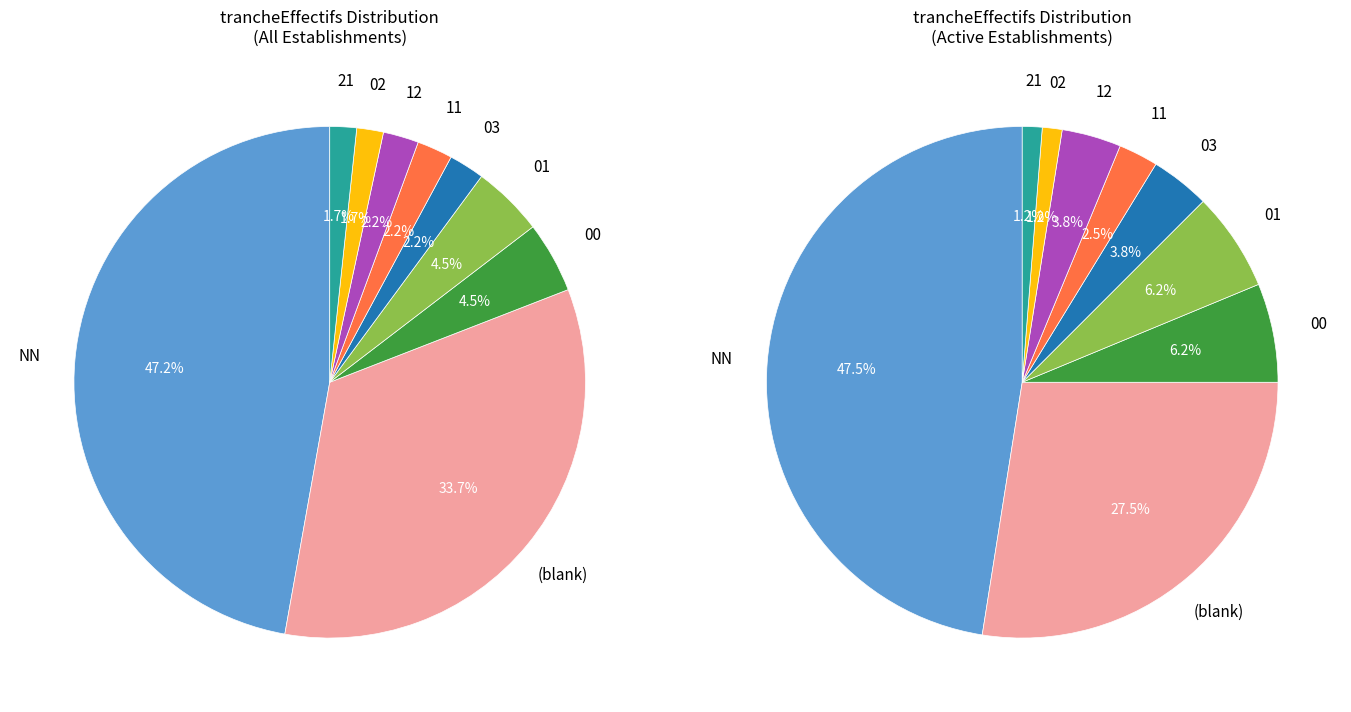

What percentage is the 12 slice, to the nearest percent?

2%